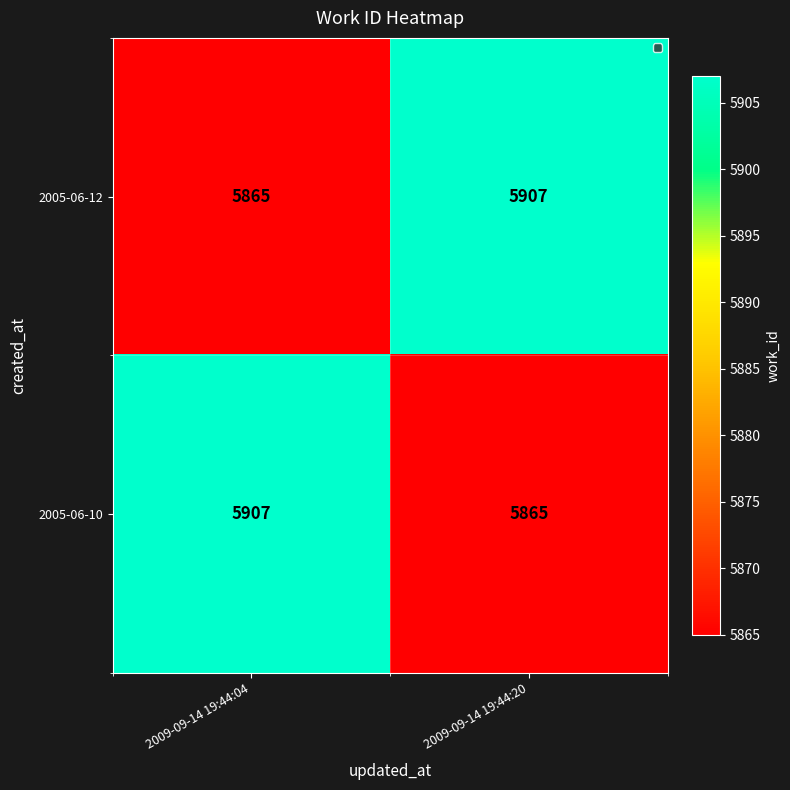

What is the total value across all series at 2009-09-14 19:44:20?

11772